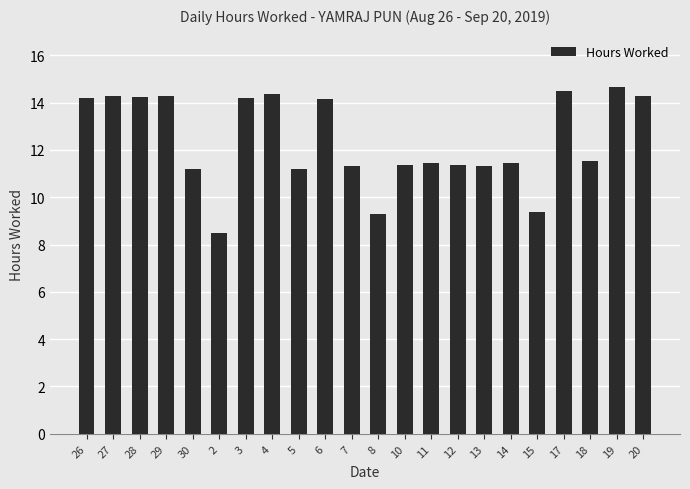

What is the value of the 10th bar from the left?

14.2